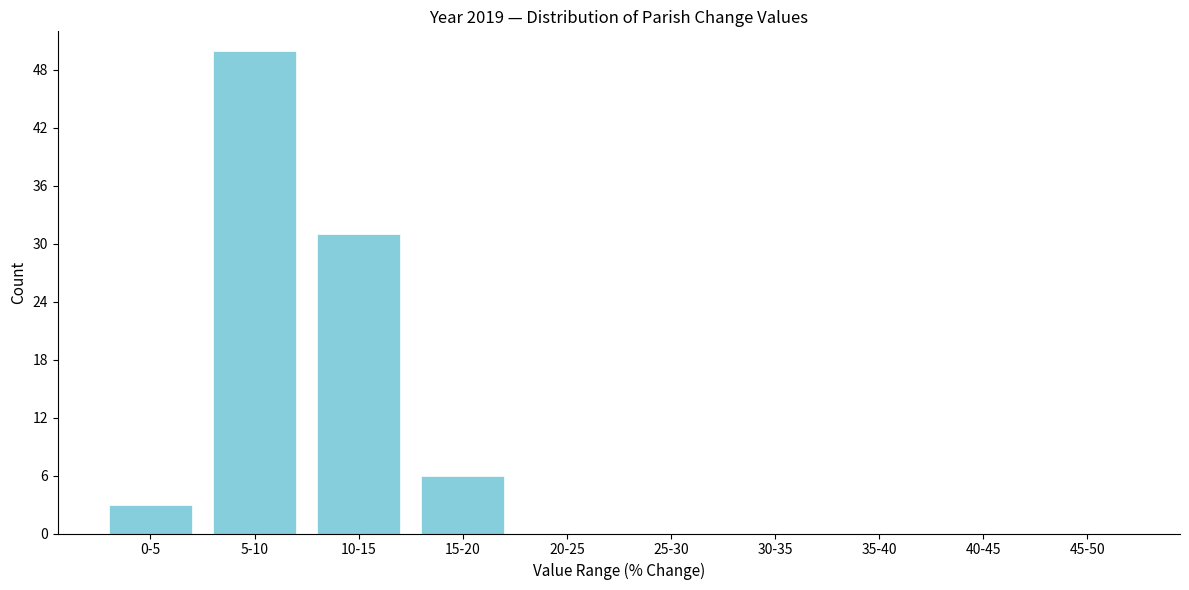

Reading right to left, transcribe all the data shown in this chart.

45-50=0	40-45=0	35-40=0	30-35=0	25-30=0	20-25=0	15-20=6	10-15=31	5-10=50	0-5=3